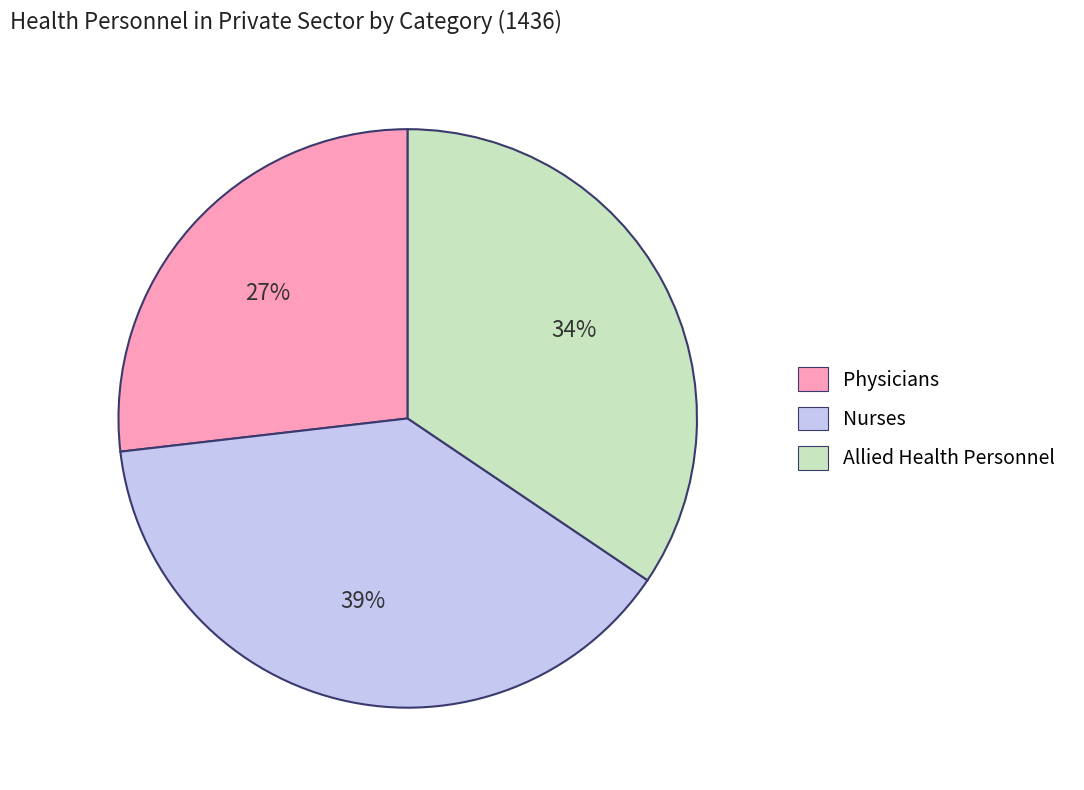

The Physicians slice represents 41% of the pie. True or false?

False